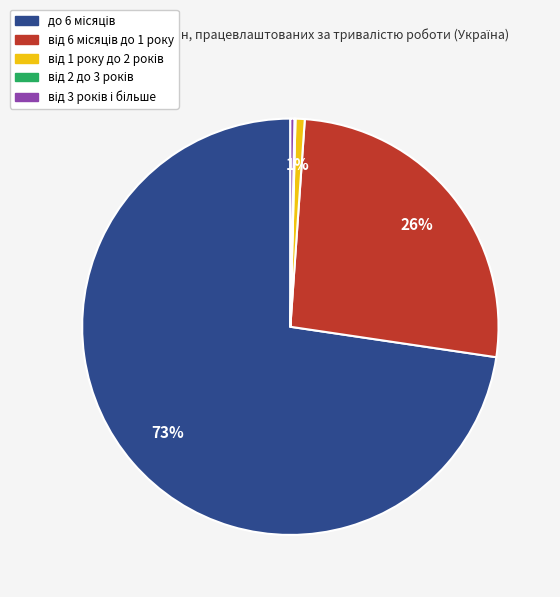

Is there a majority slice in this chart?

Yes